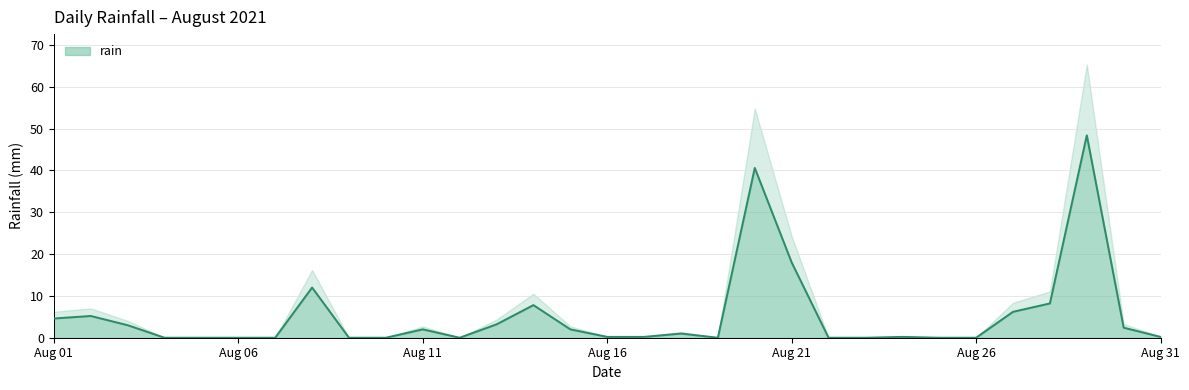

The rain series shows 0.2 at Aug 31. True or false?

True